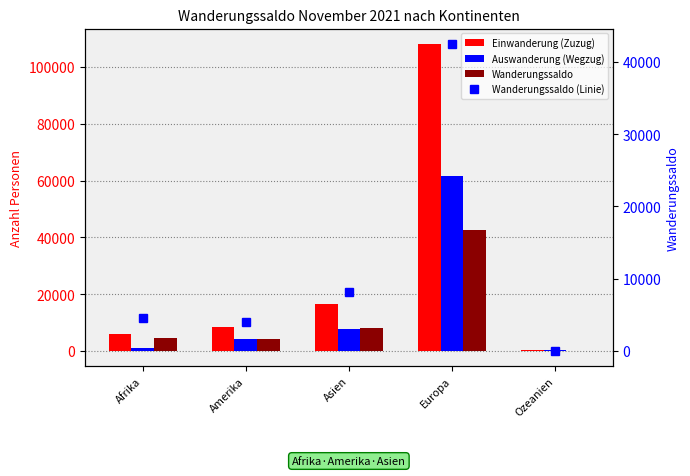

At which label is Wanderungssaldo closest to 21248?

Asien